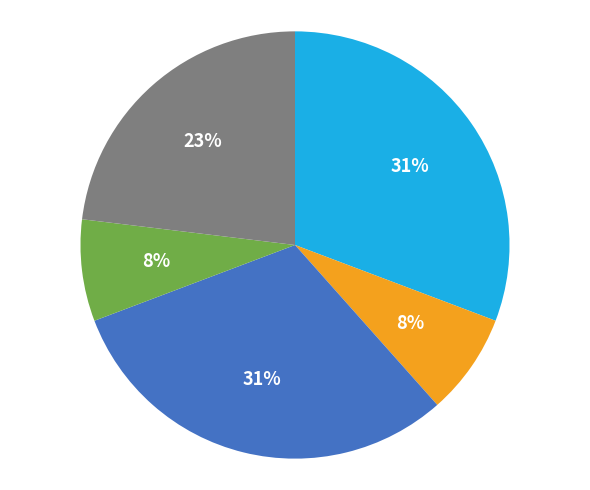

To the nearest percent, what is the average slice percentage?

20%